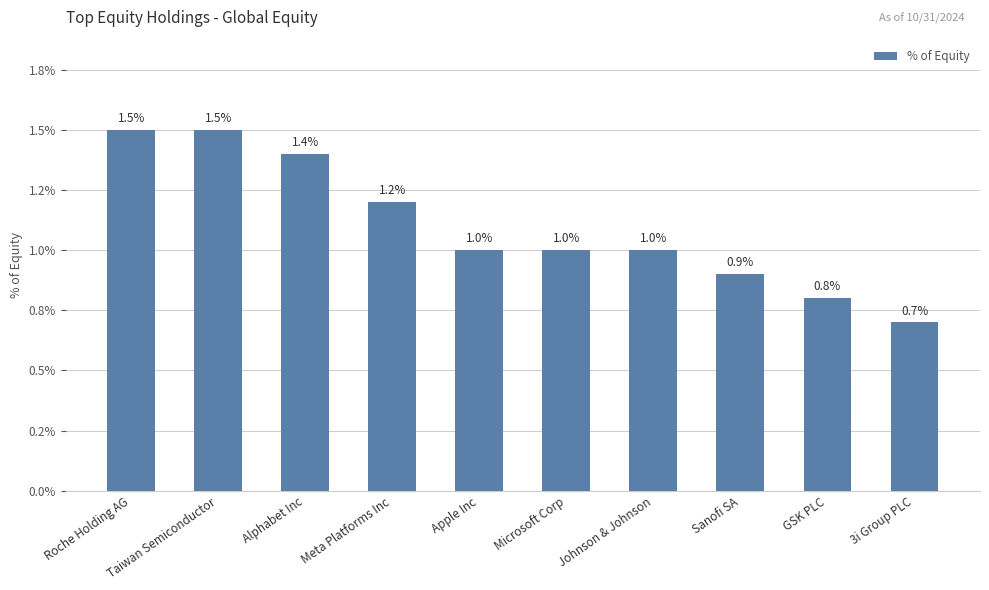

Are the bars horizontal?

No